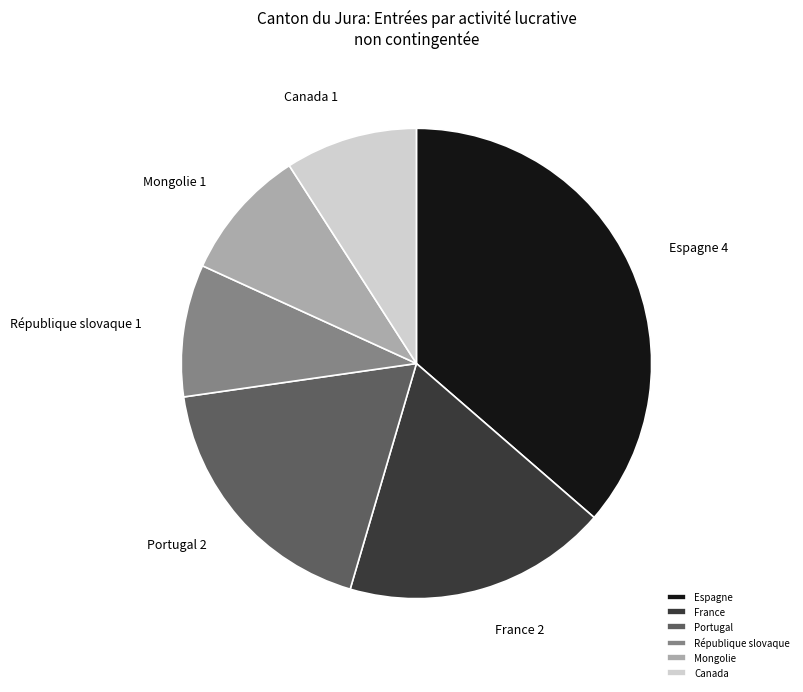

How many slices are in this pie chart?

6